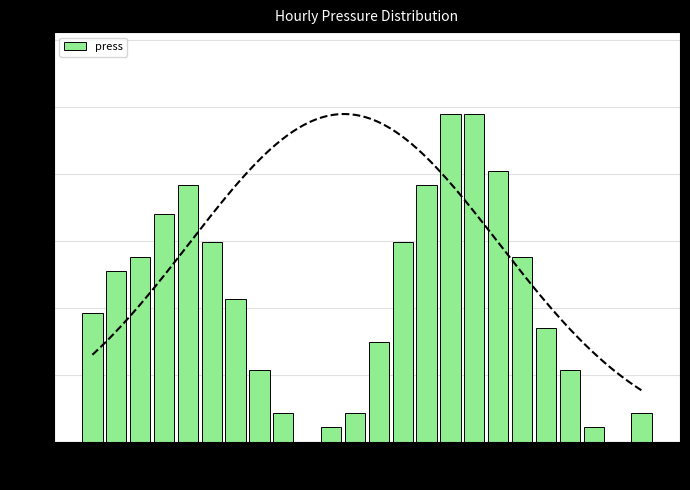

What is the sum of all press values?

100.0